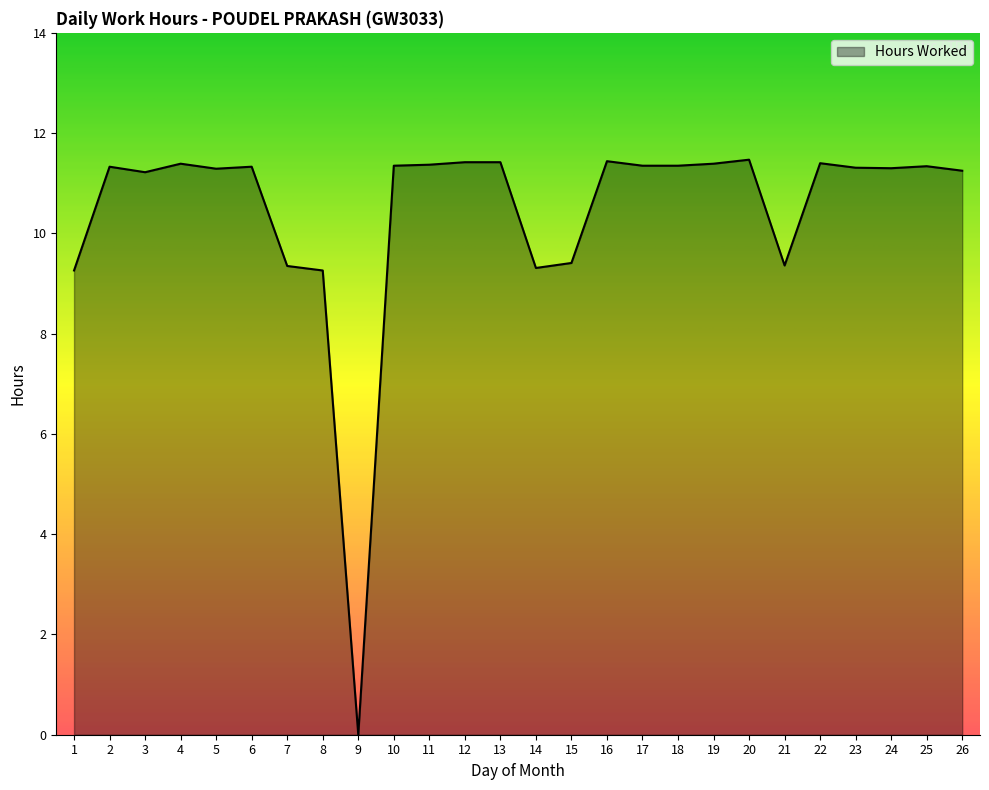

Count the number of data series in this chart.

1